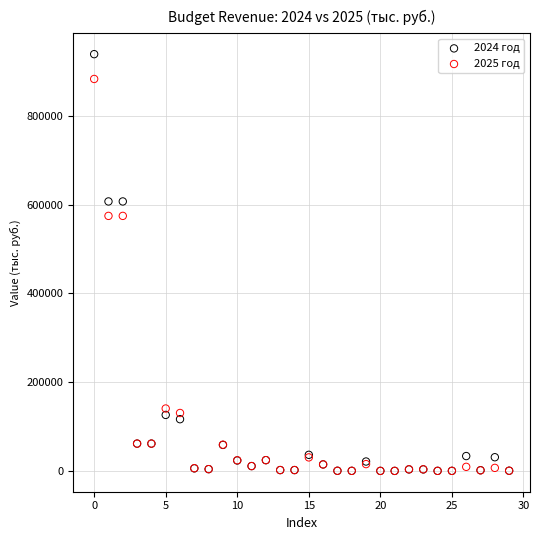

What are all the series names shown in the legend?

2024 год, 2025 год